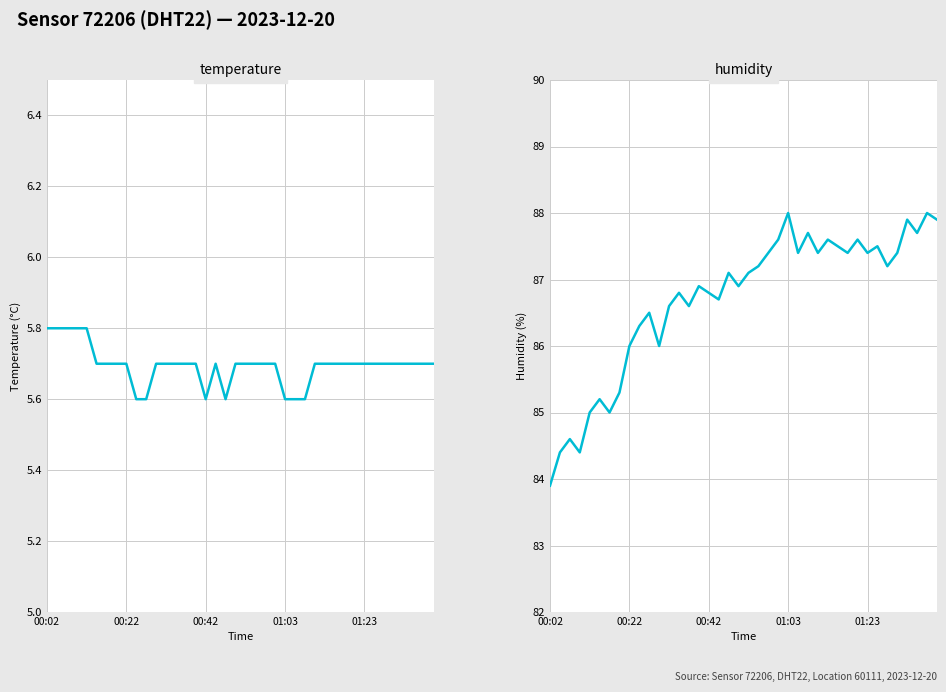

At which category does temperature reach its first local valley?

00:42